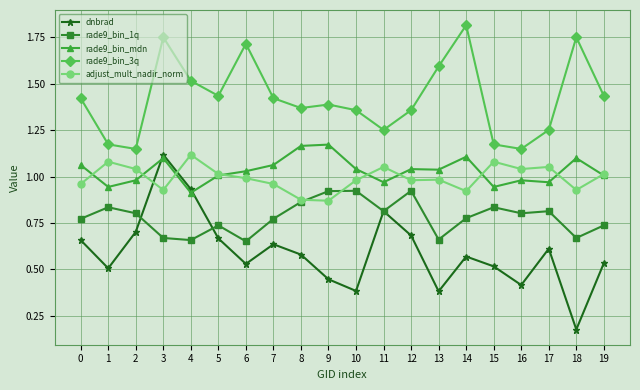

Which series changed the most between 1 and 3?

dnbrad